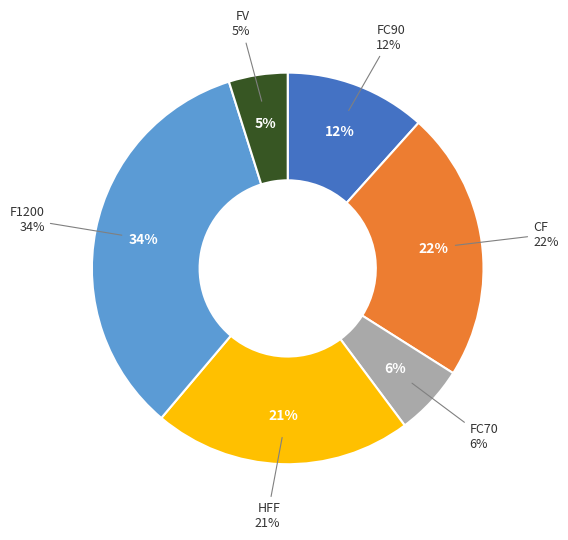

What portion of the pie excludes CF?

77.7%